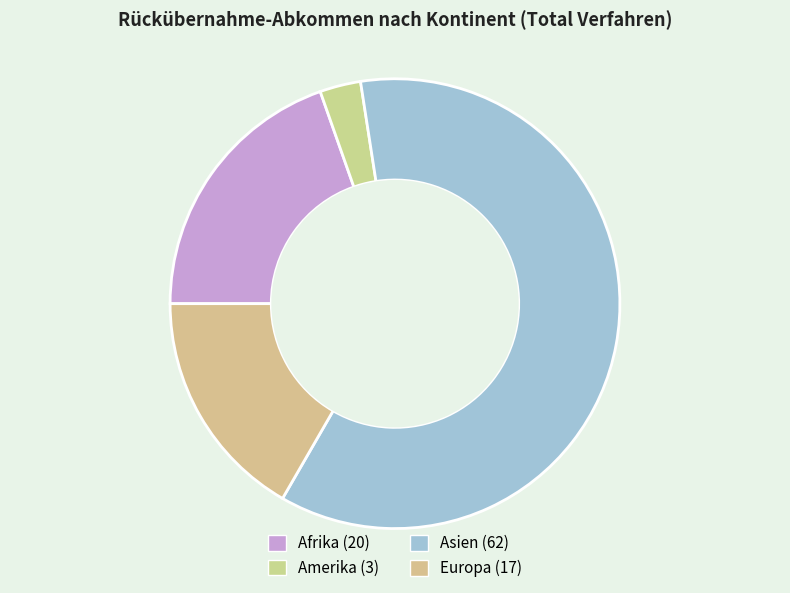

To the nearest percent, what portion does Amerika represent?

3%